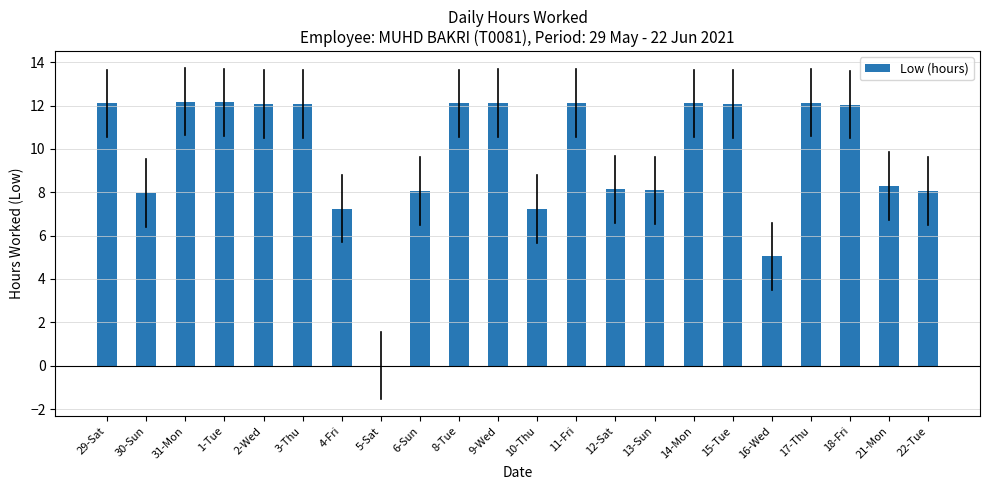

What is the ratio of the value at 30-Sun to the value at 9-Wed?

0.7